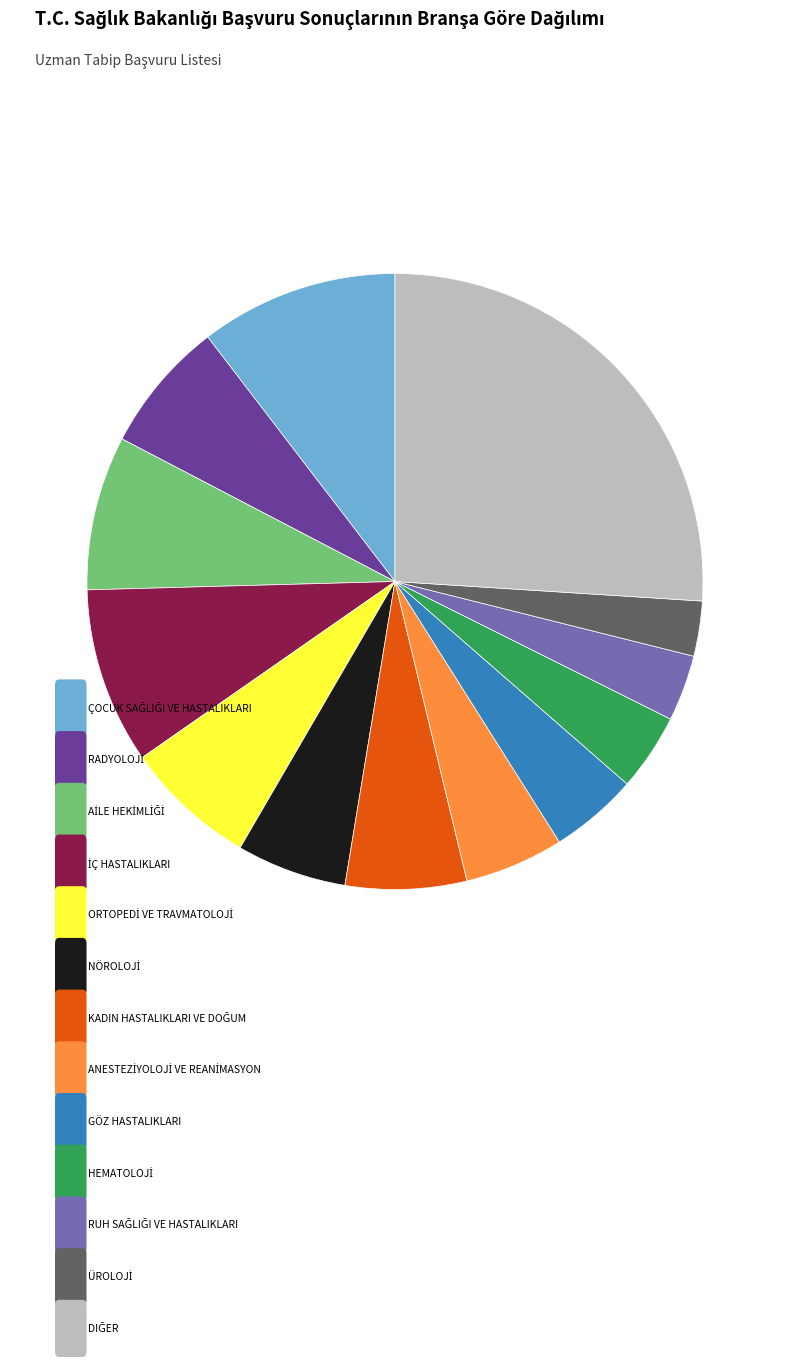

Does any single category account for the majority?

No